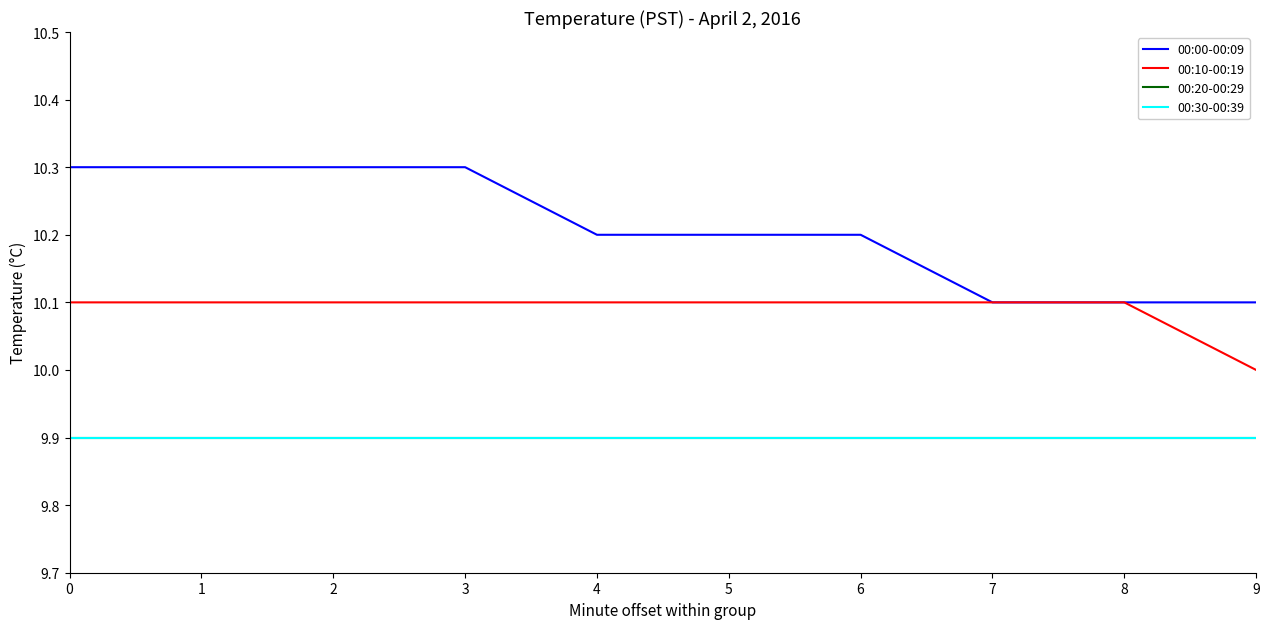

Is this an area chart (filled region under the line)?

No